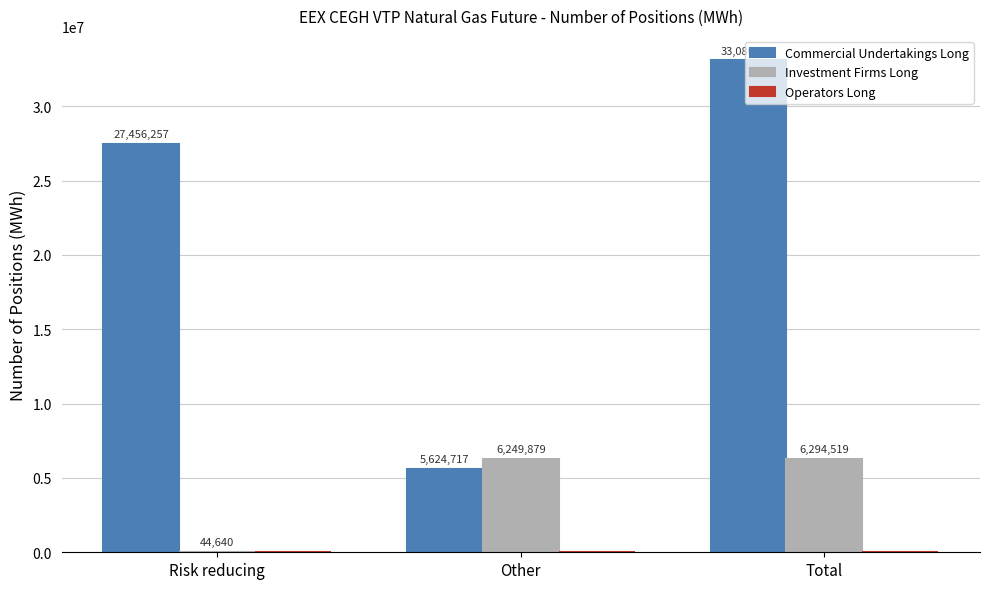

What is the sum of all Investment Firms Long values?

12589038